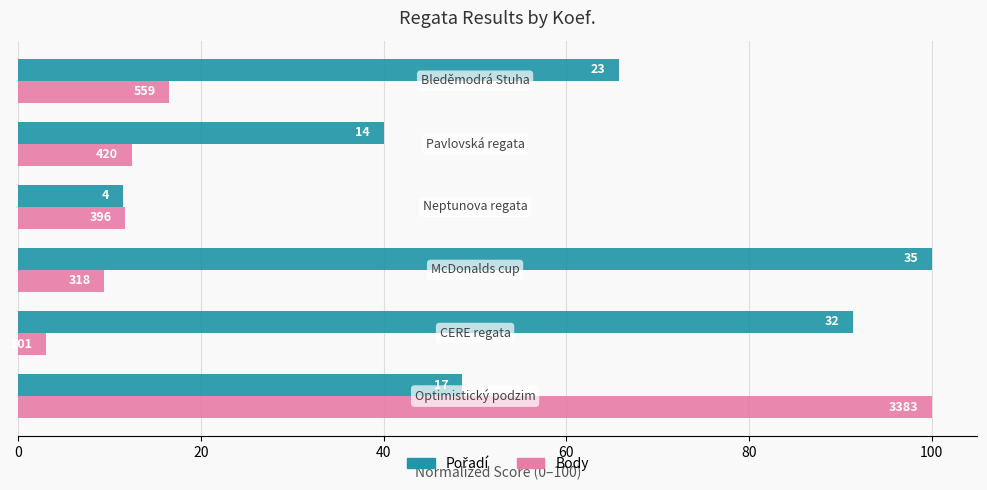

Which series has the largest total across all categories?

Pořadí